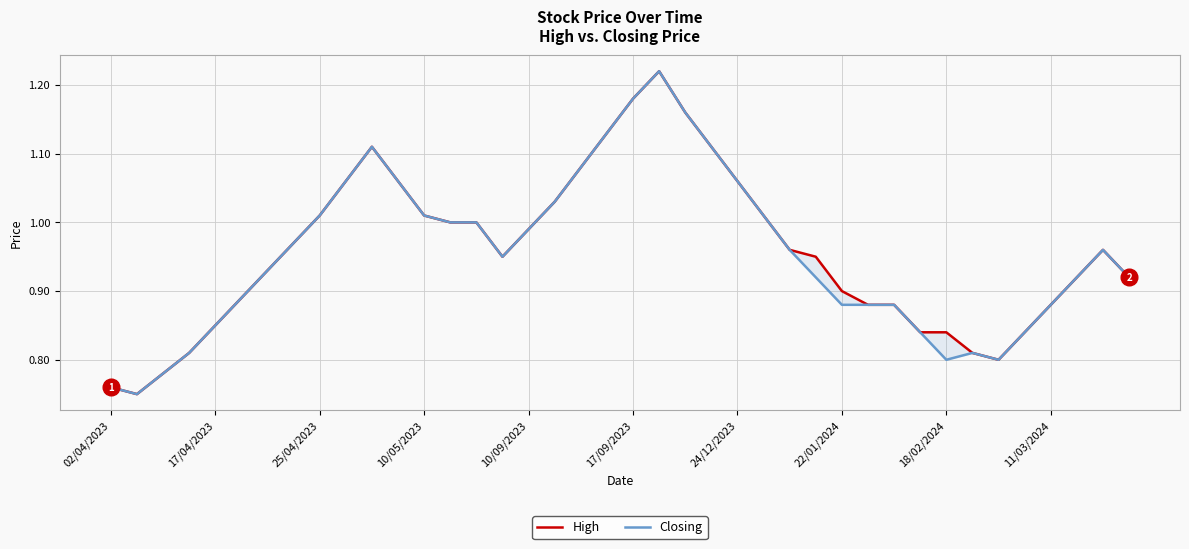

In Closing, how many points are lower than both neighbors (excluding endpoints)?

4